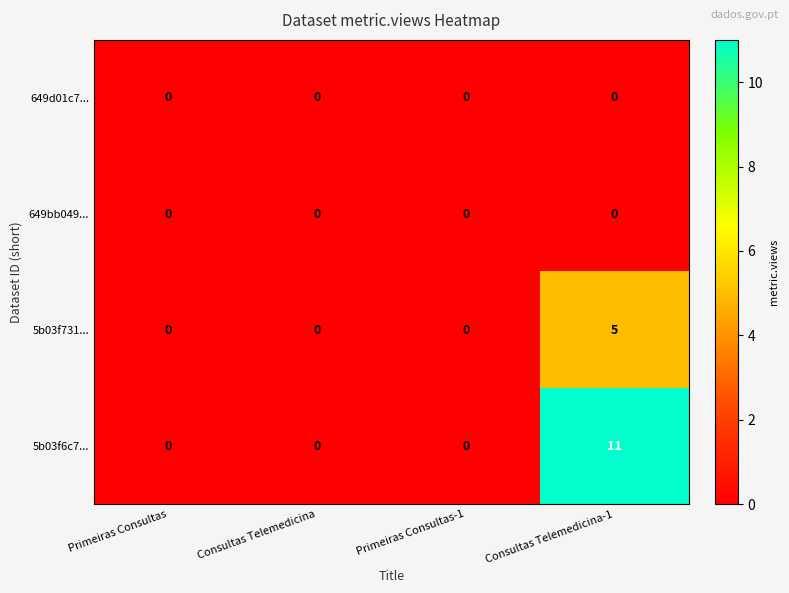

Count the number of categories in the chart.

4